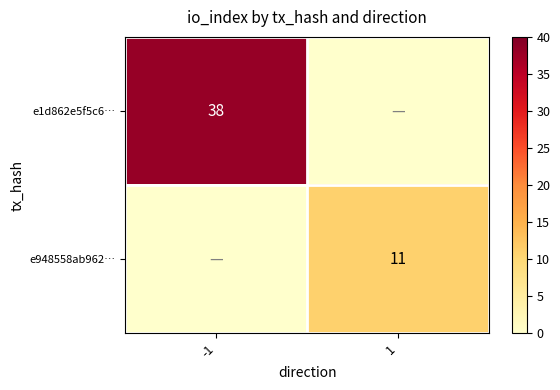

Is it true that e1d862e5f5c6… equals 61 at -1?

False